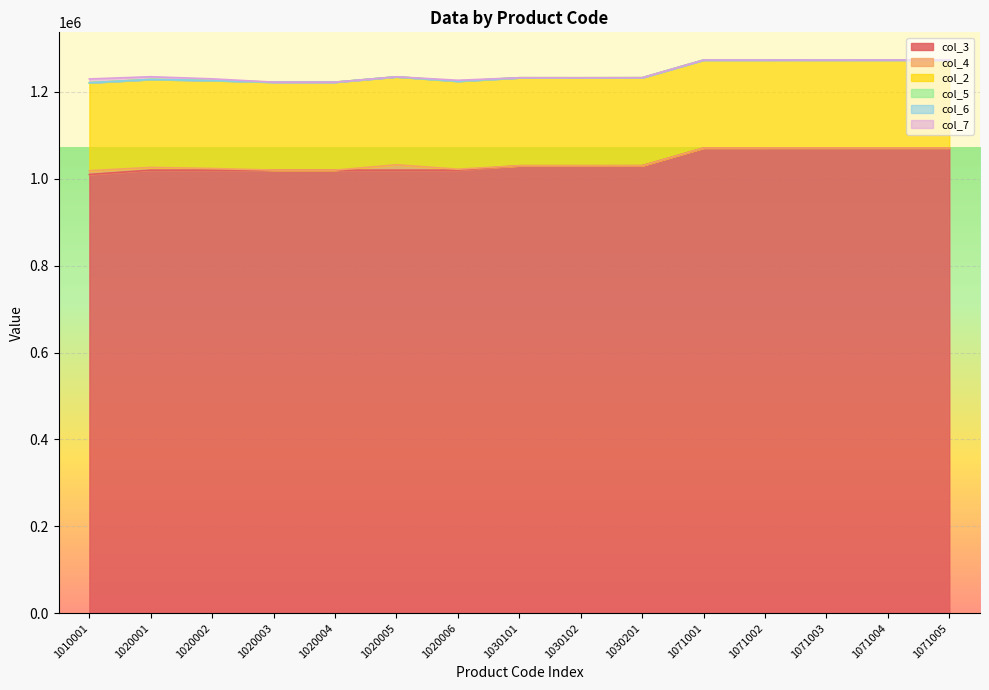

How many lines are shown in the chart?

6